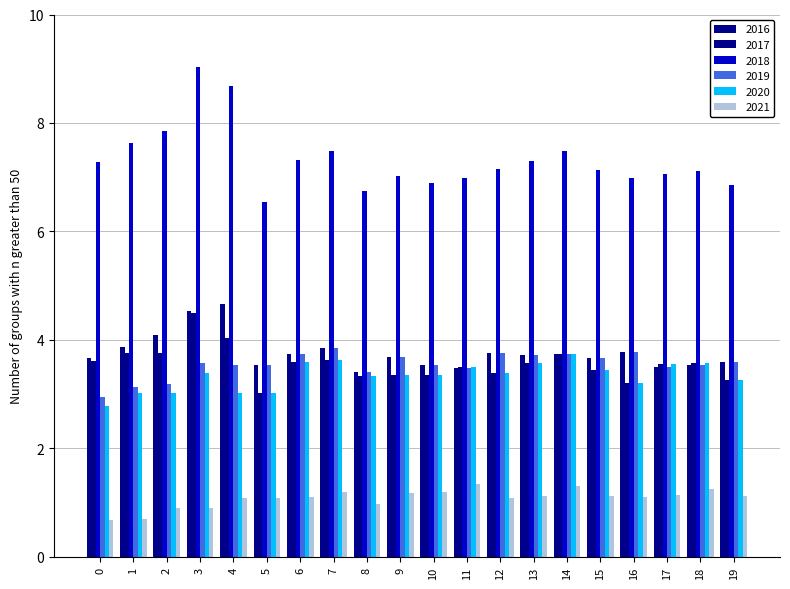

How many groups of bars are there?

20